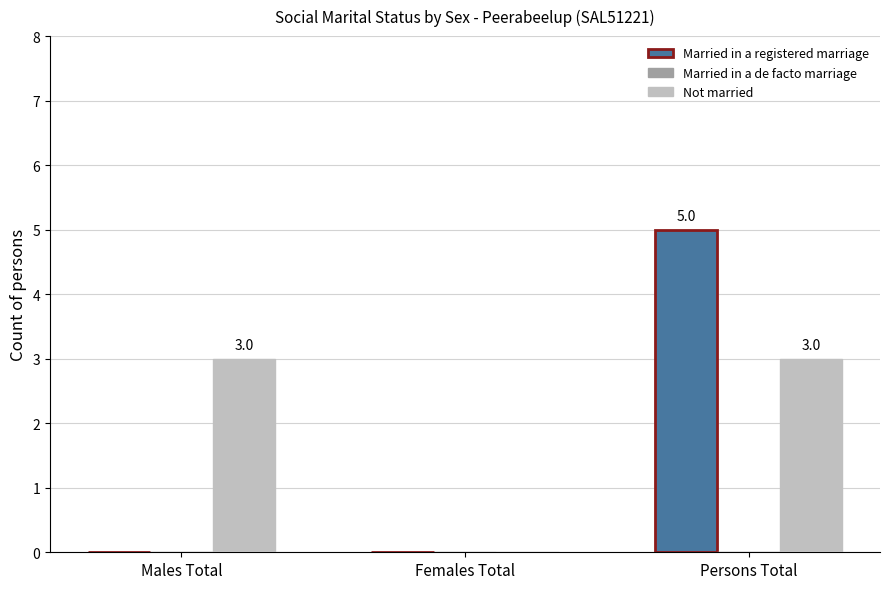

Reading right to left, list all the values displayed in this chart.

Married in a registered marriage: Persons Total=5	Females Total=0	Males Total=0
Not married: Persons Total=3	Females Total=0	Males Total=3